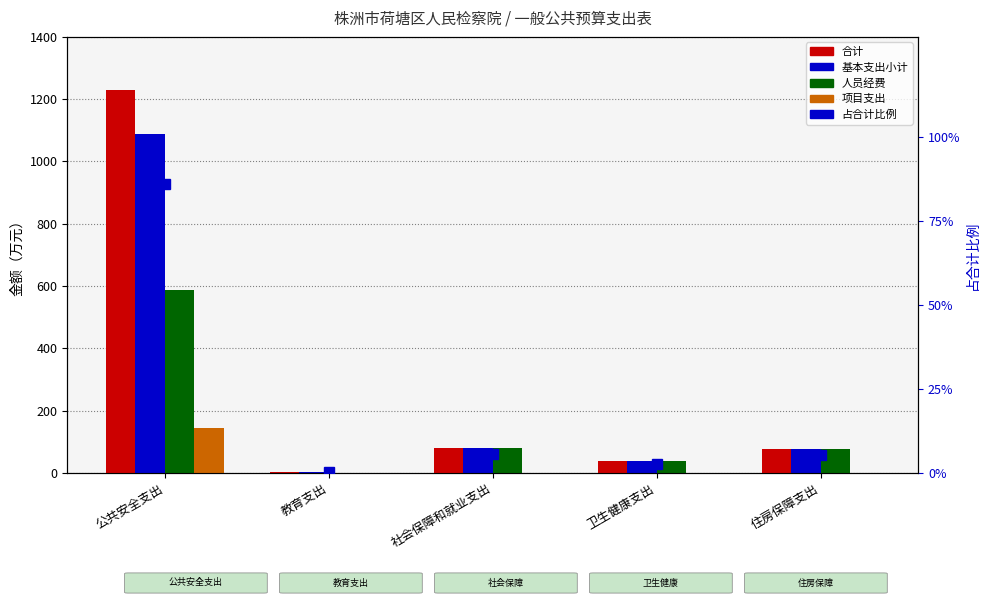

What is the difference between the second highest and minimum values in the 人员经费 series?

79.5